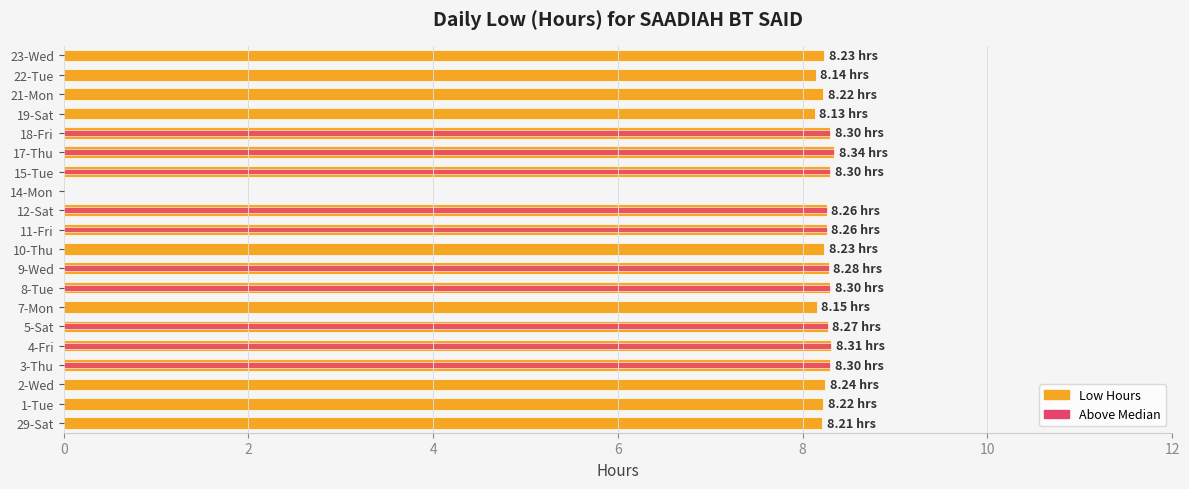

How many positive values does the Low series have?

19